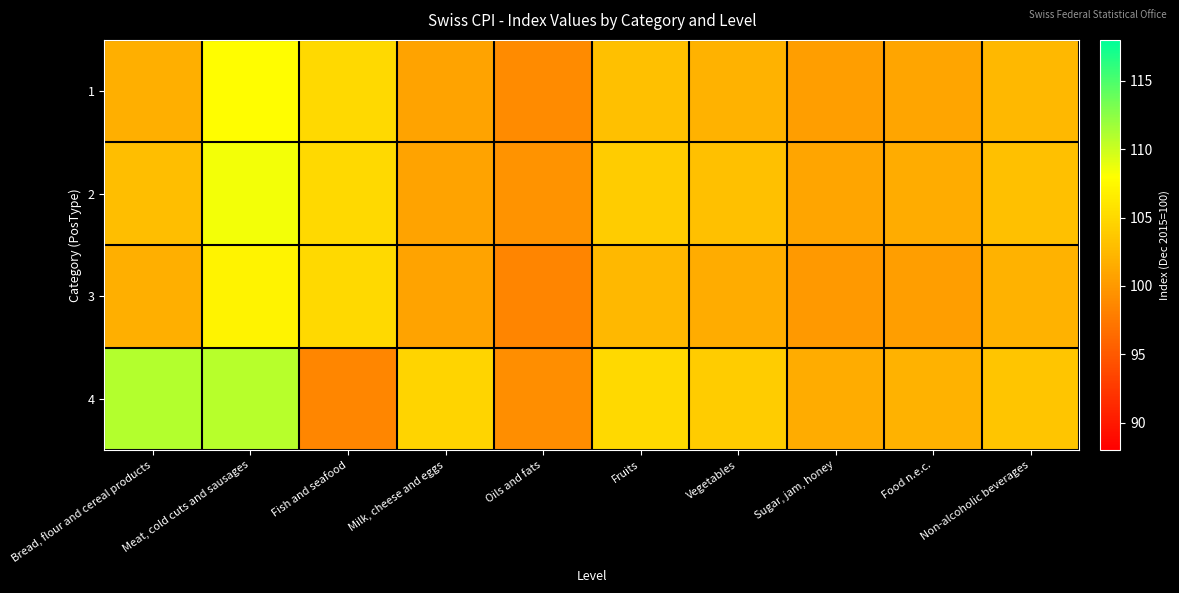

At which category does the chart reach its peak across all series?

Bread, flour and cereal products